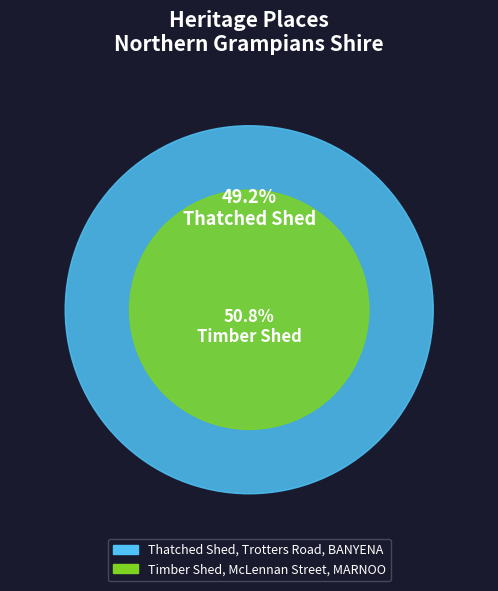

To the nearest percent, what percentage of the pie is Timber Shed, McLennan Street, MARNOO?

51%